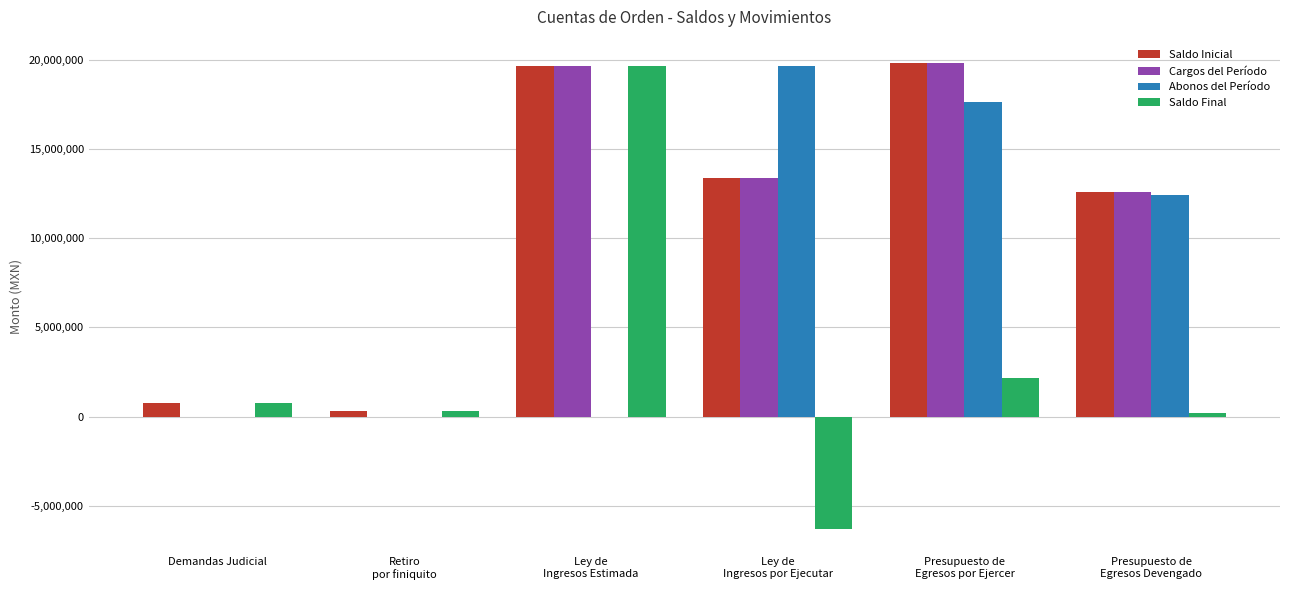

How many data points does each series have?

6